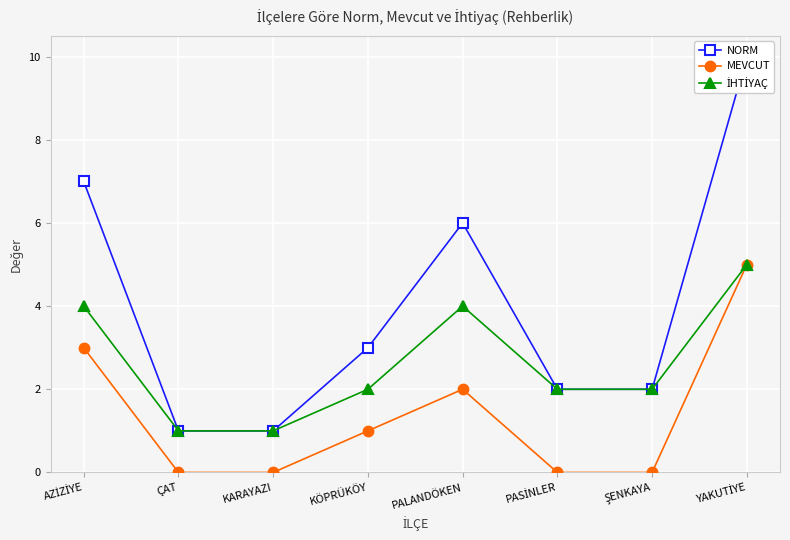

True or false: MEVCUT has a value of 3 at ÇAT.

False